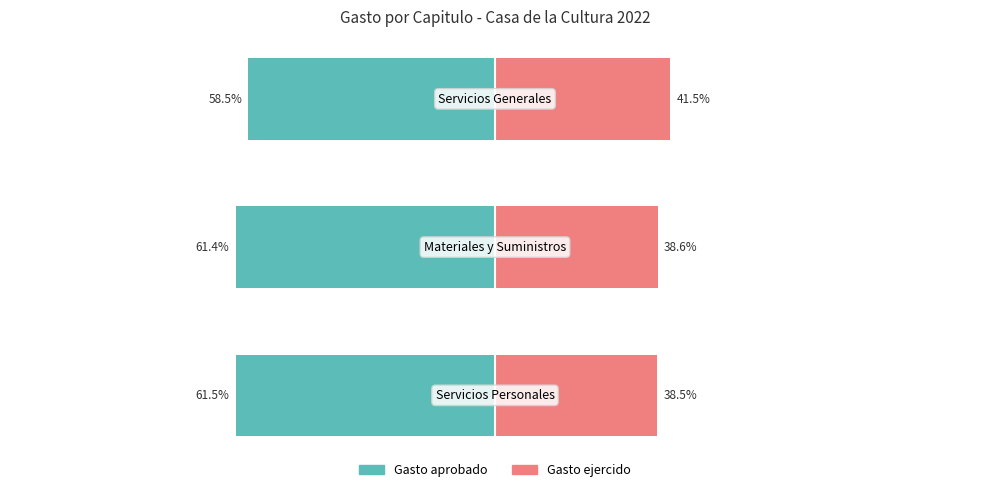

How many categories are shown in the chart?

3